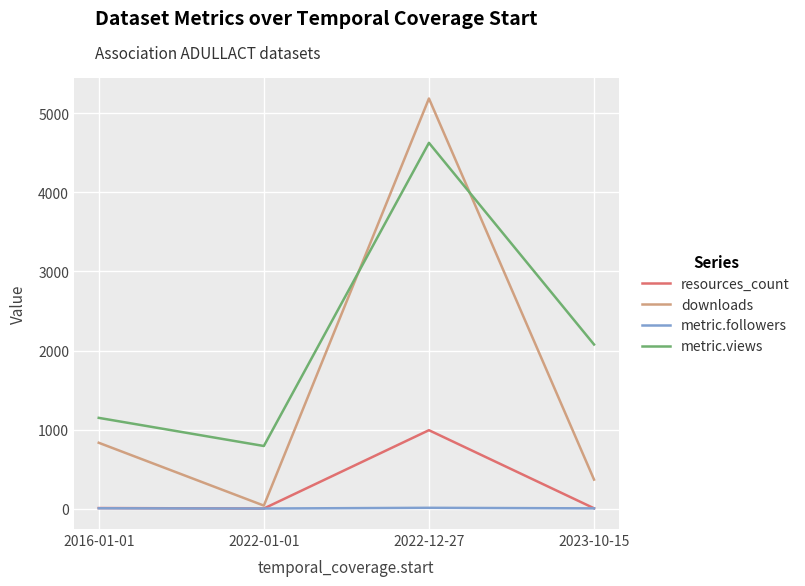

What position from the right is 2016-01-01?

4